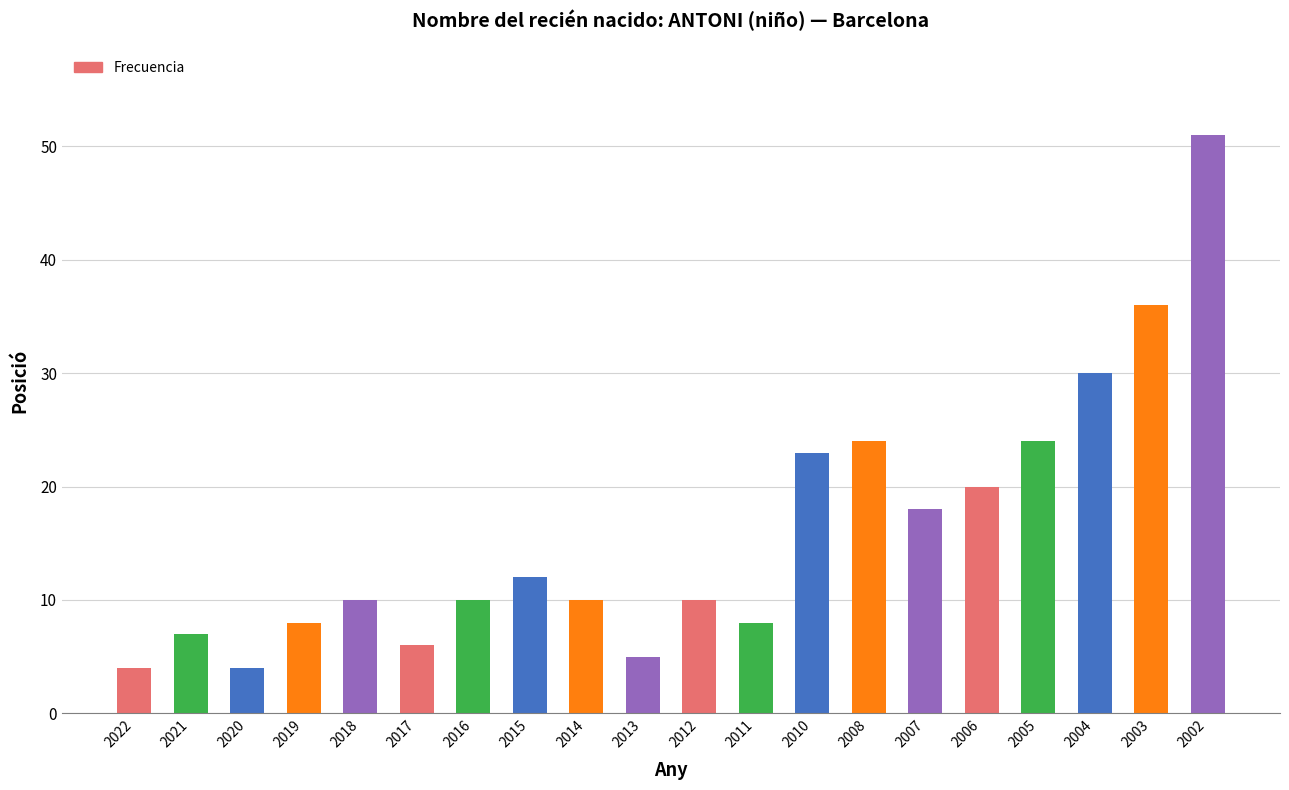

Reading left to right, transcribe all the data shown in this chart.

4	7	4	8	10	6	10	12	10	5	10	8	23	24	18	20	24	30	36	51